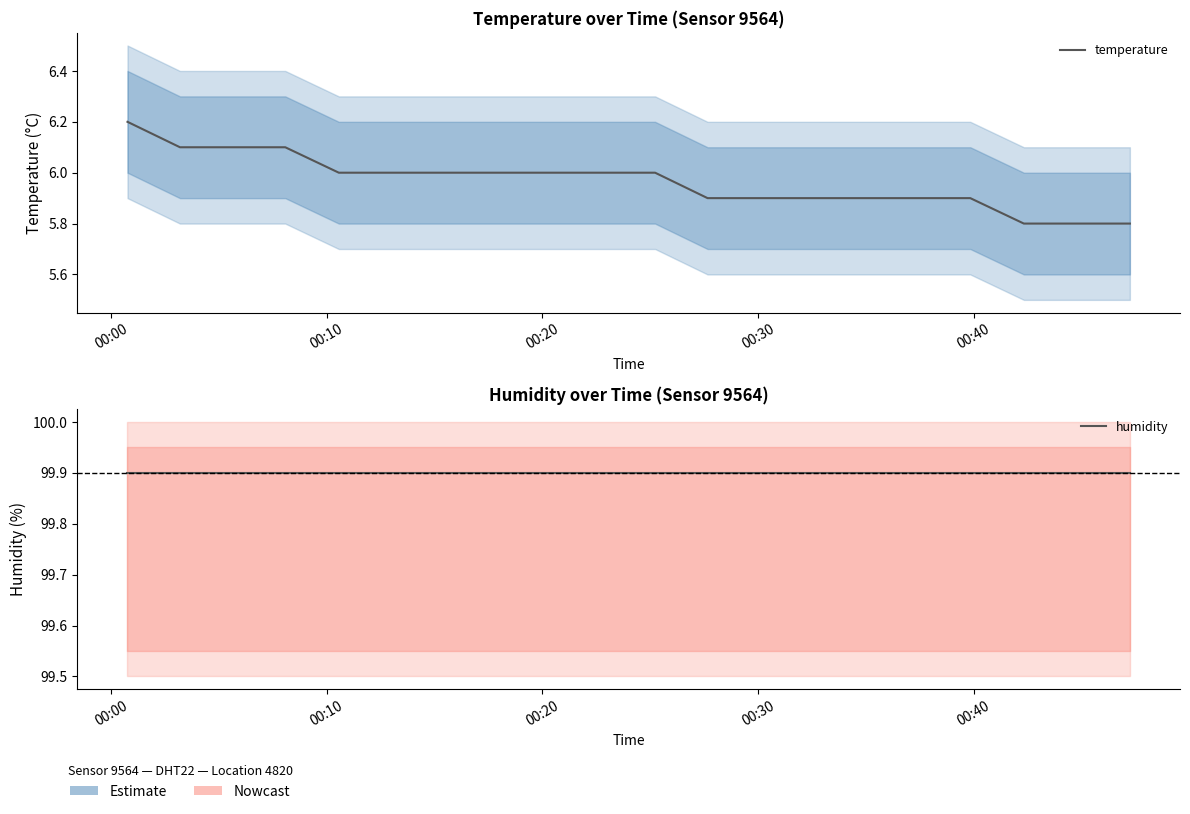

Is the value of humidity at 8 greater than the value of temperature at 14?

Yes